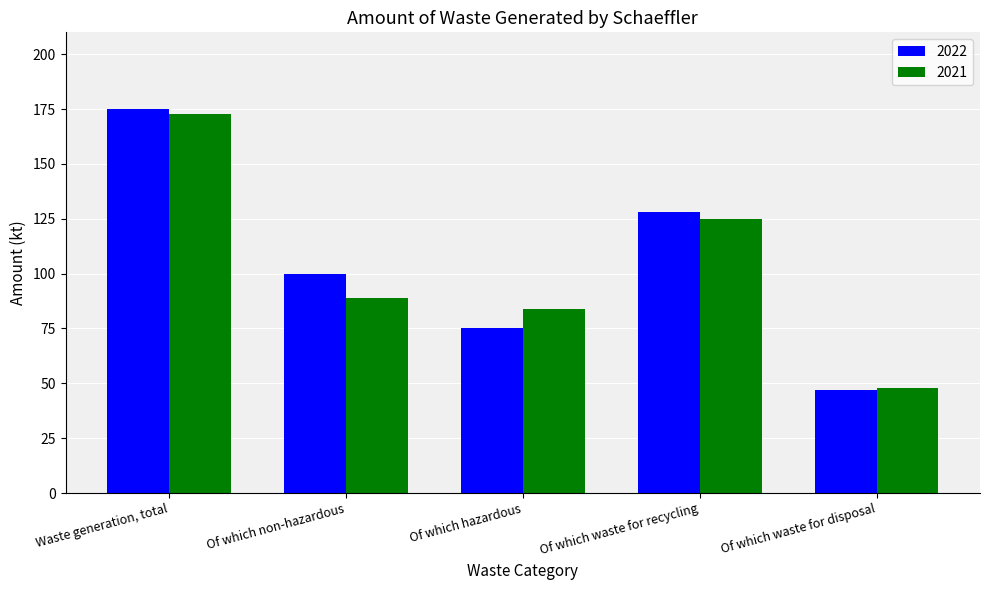

What is the minimum value shown in the chart?

47